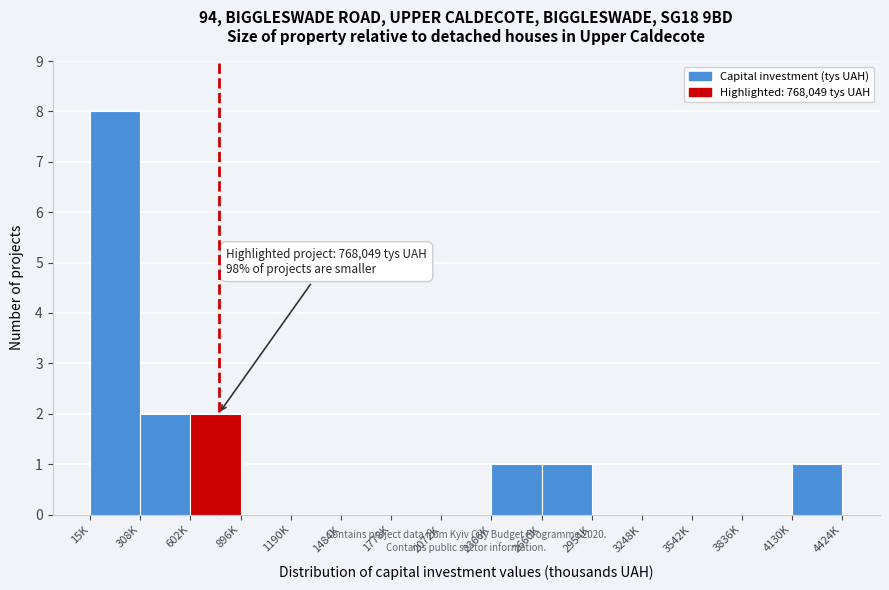

Reading left to right, list all the values displayed in this chart.

15K=8	308K=2	602K=2	896K=0	1190K=0	1484K=0	1778K=0	2072K=0	2366K=1	2660K=1	2954K=0	3248K=0	3542K=0	3836K=0	4130K=1